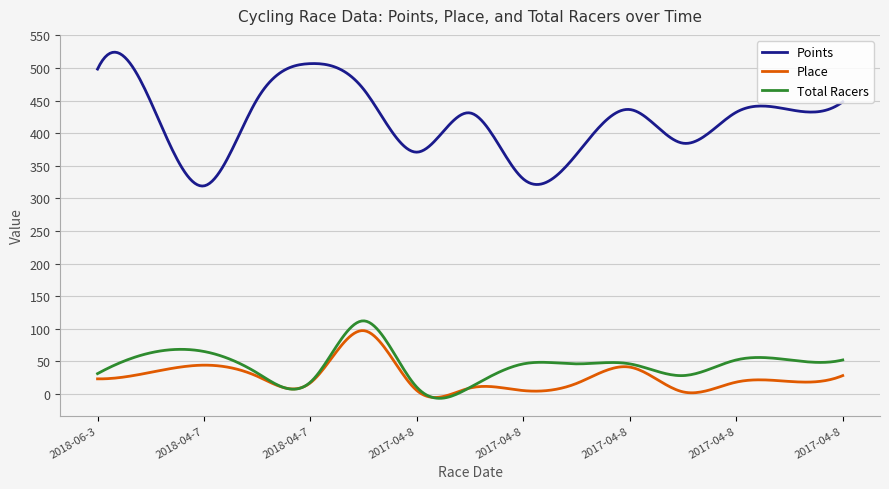

Which series has the largest range (max minus min)?

Points